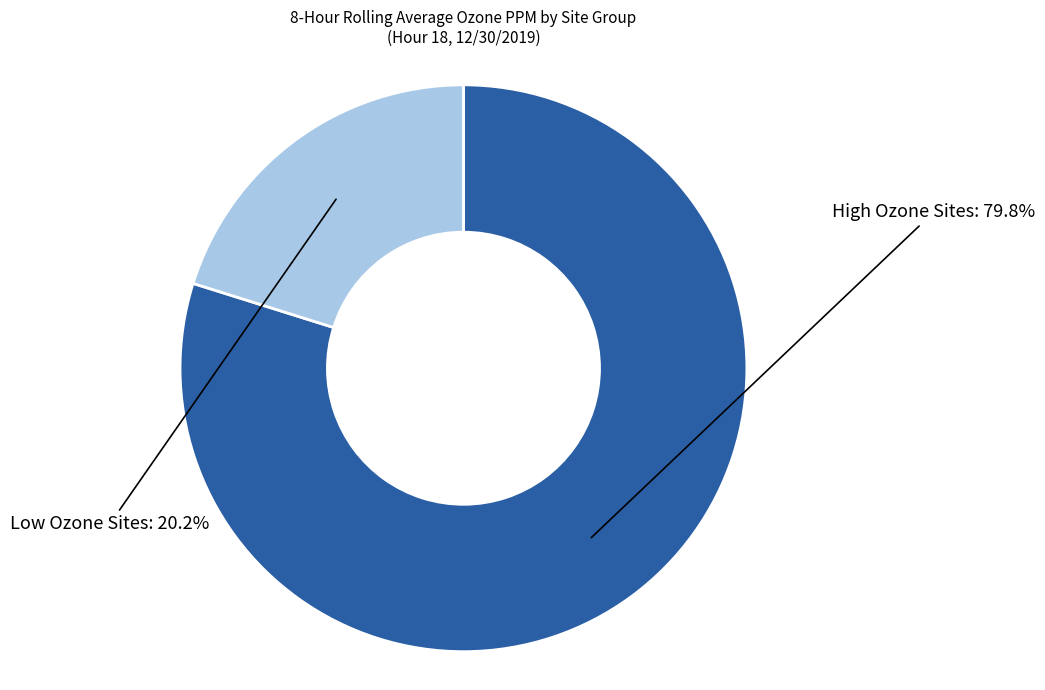

Does any single category account for the majority?

Yes